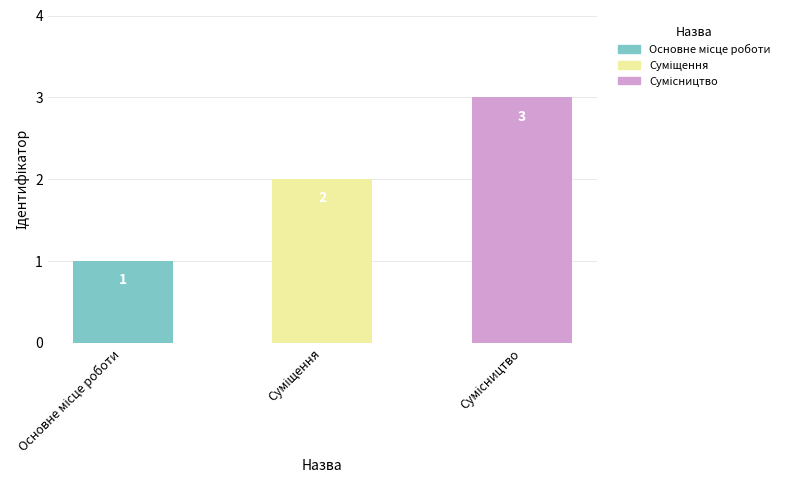

What is the average value?

2